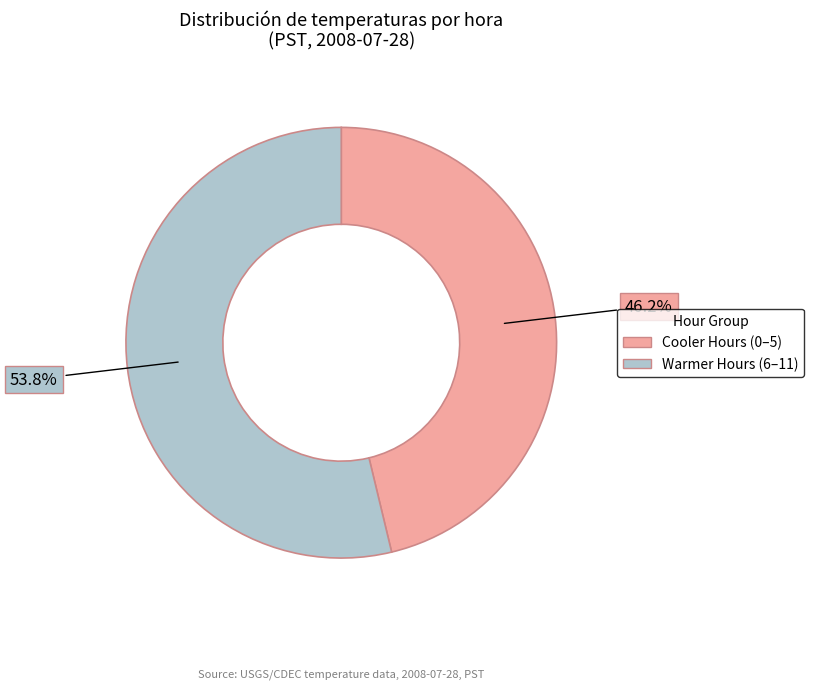

Is there any slice that represents more than half of the pie?

Yes